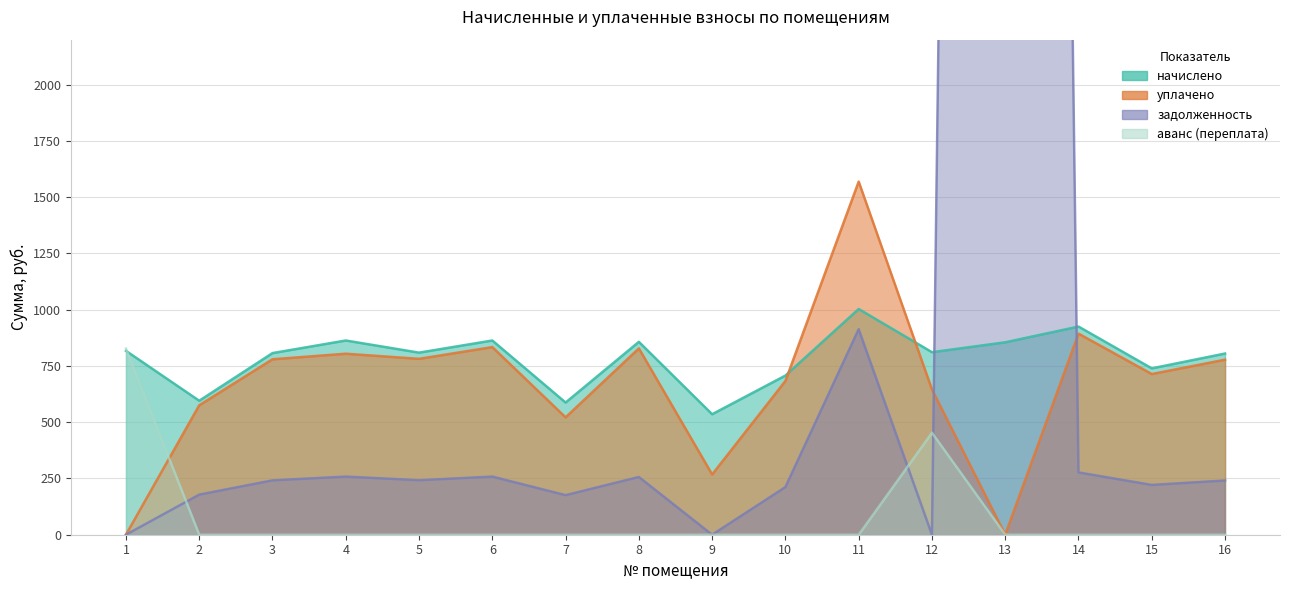

The value of задолженность at 6 is 258.3. True or false?

True